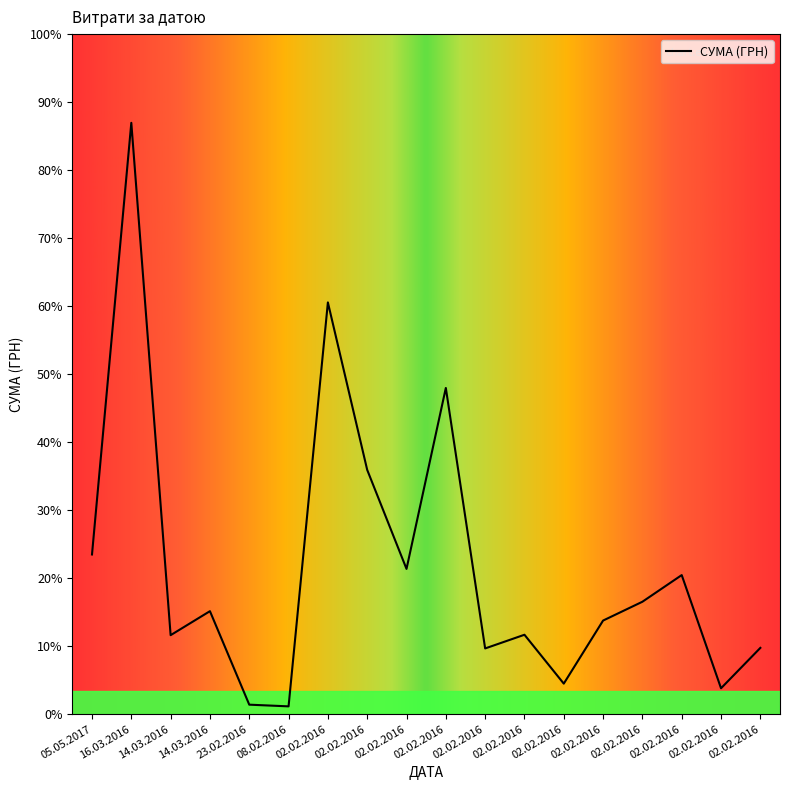

What is the difference between the maximum and minimum values?

10121.7